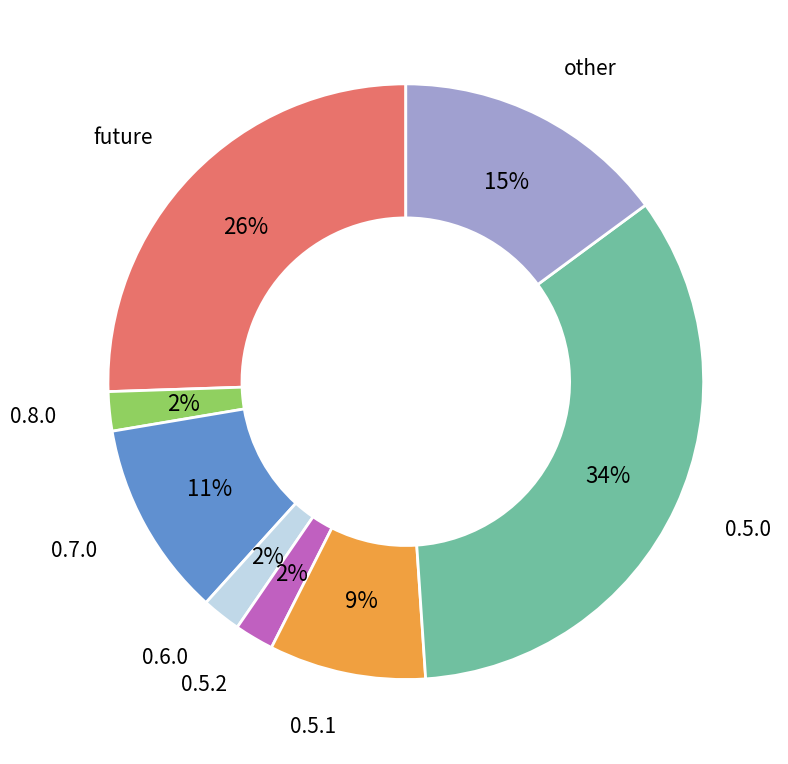

Does any single category account for the majority?

No